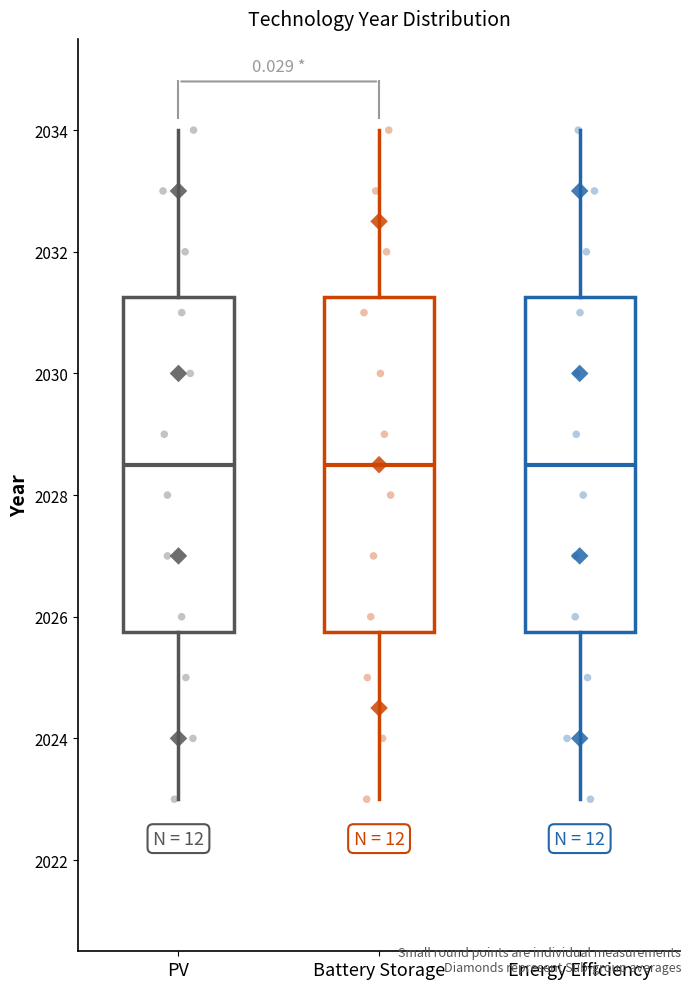

Where does the upper whisker of the box for Battery Storage end on the y-axis? The values are not printed on the chart, so give them approximately, as read against the axis.

2034.0